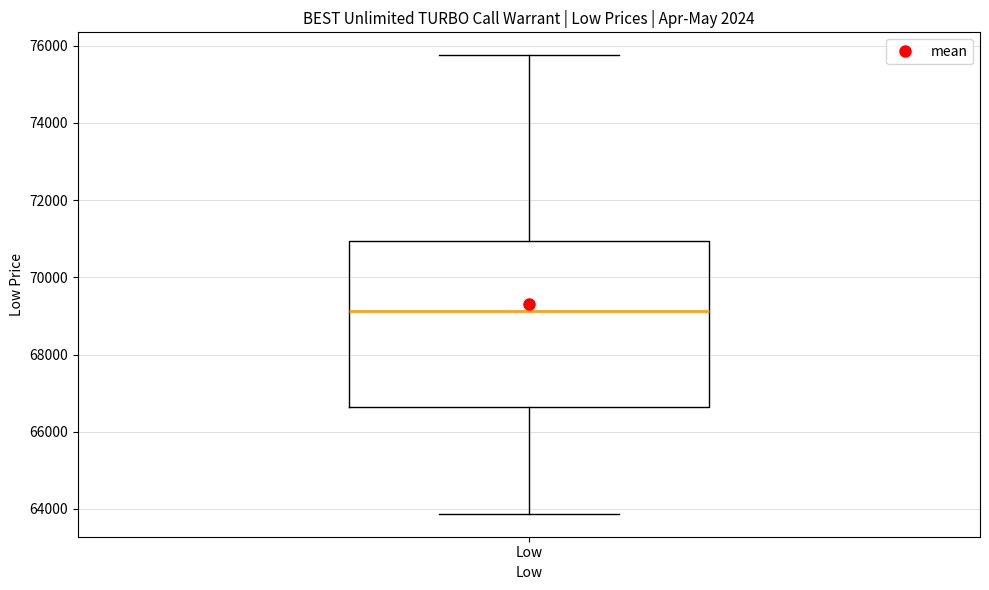

Where is the lower edge of the box for Low on the y-axis? The values are not printed on the chart, so give them approximately, as read against the axis.

66600